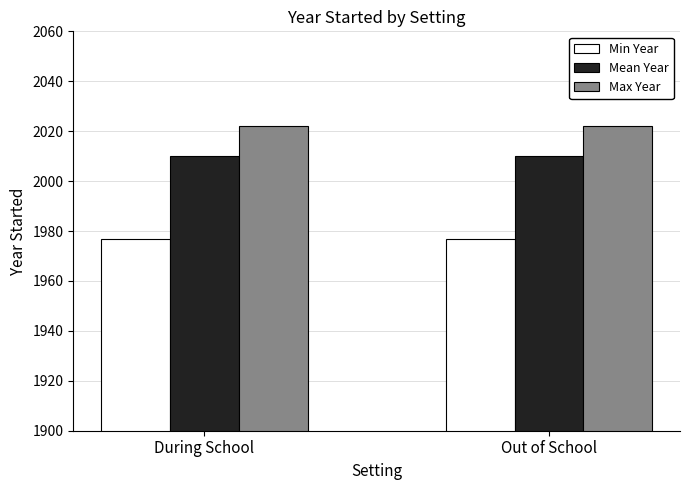

List the series in order of their peak value, lowest first.

Min Year, Mean Year, Max Year